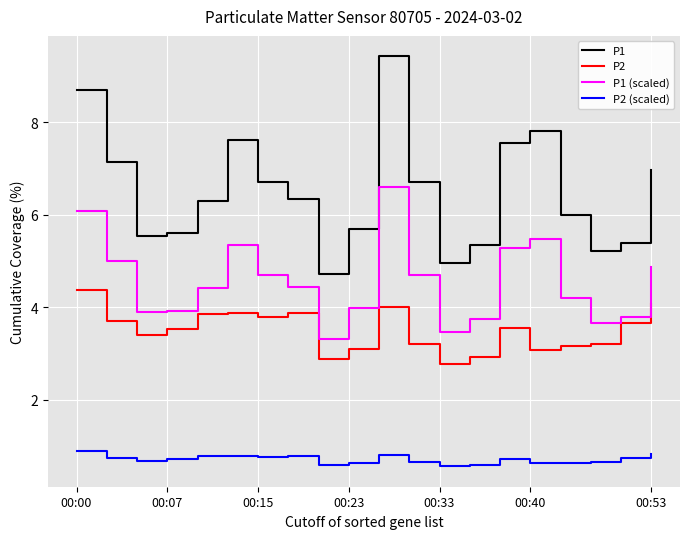

Which series has the widest spread of values?

P1